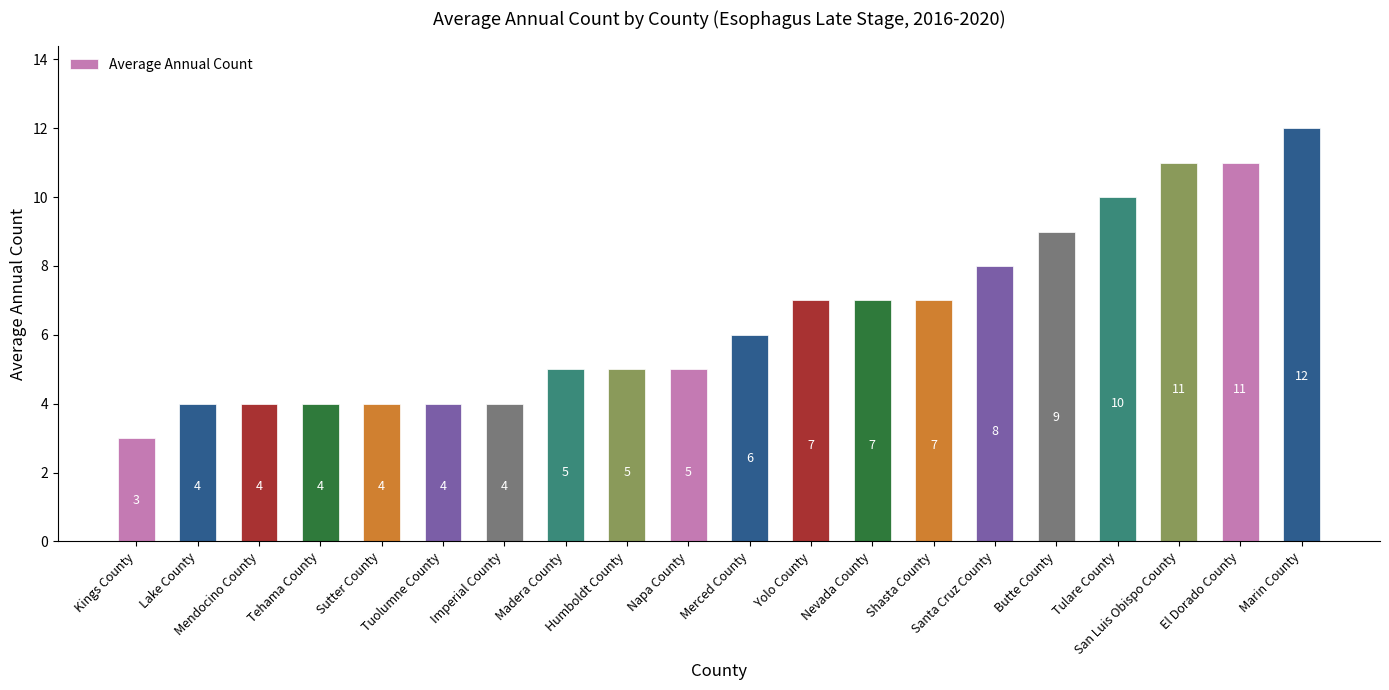

What is the value of the 5th bar from the left?

4